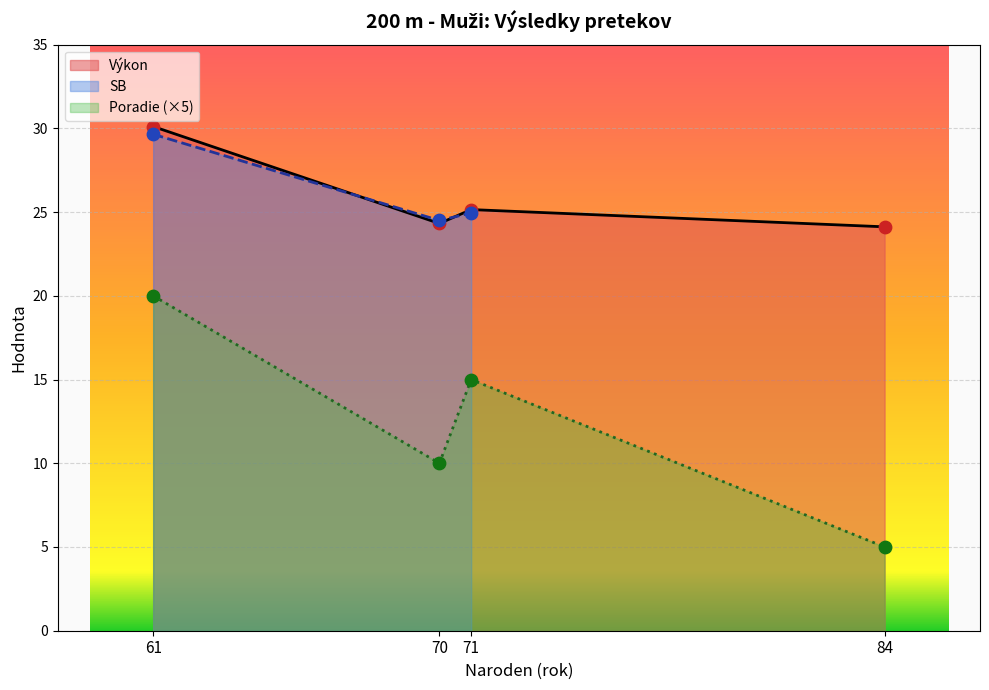

What is the maximum value for Poradie (×5)?

20.0